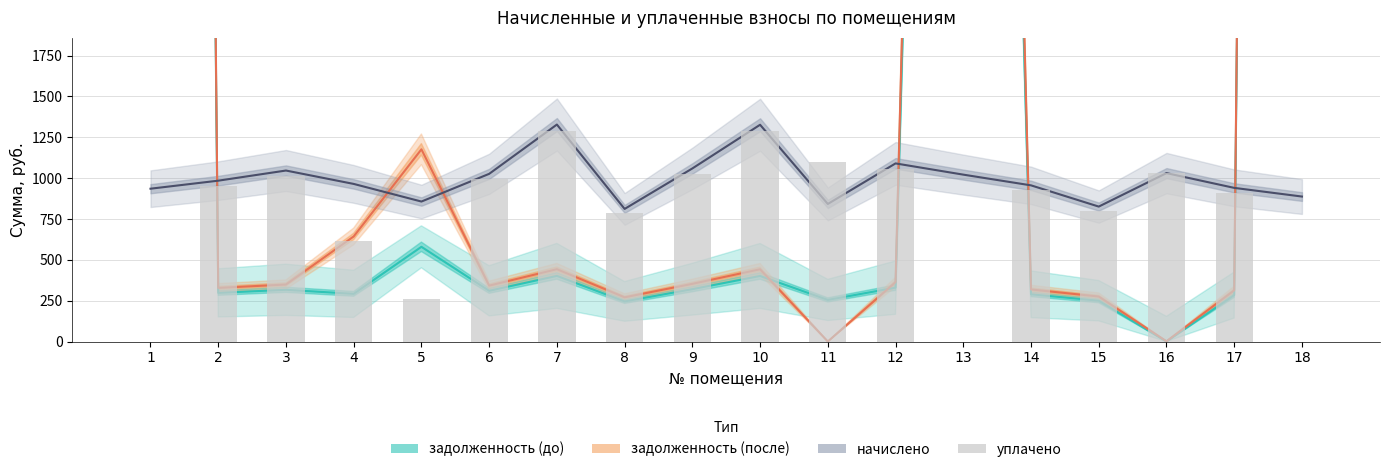

Are the bars grouped side by side (vs. stacked)?

Yes